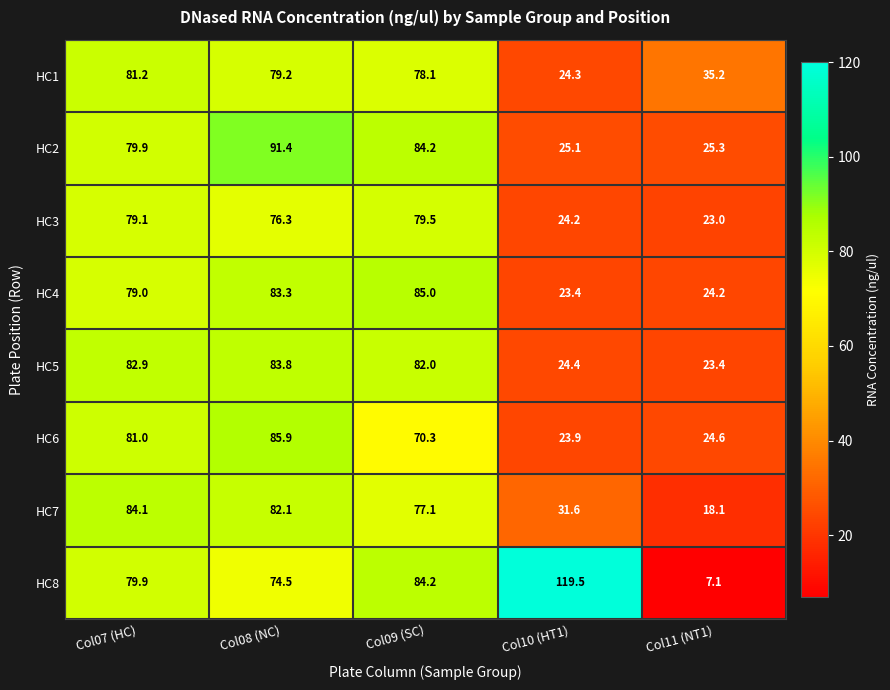

The HC4 series shows 140.1 at Col09 (SC). True or false?

False